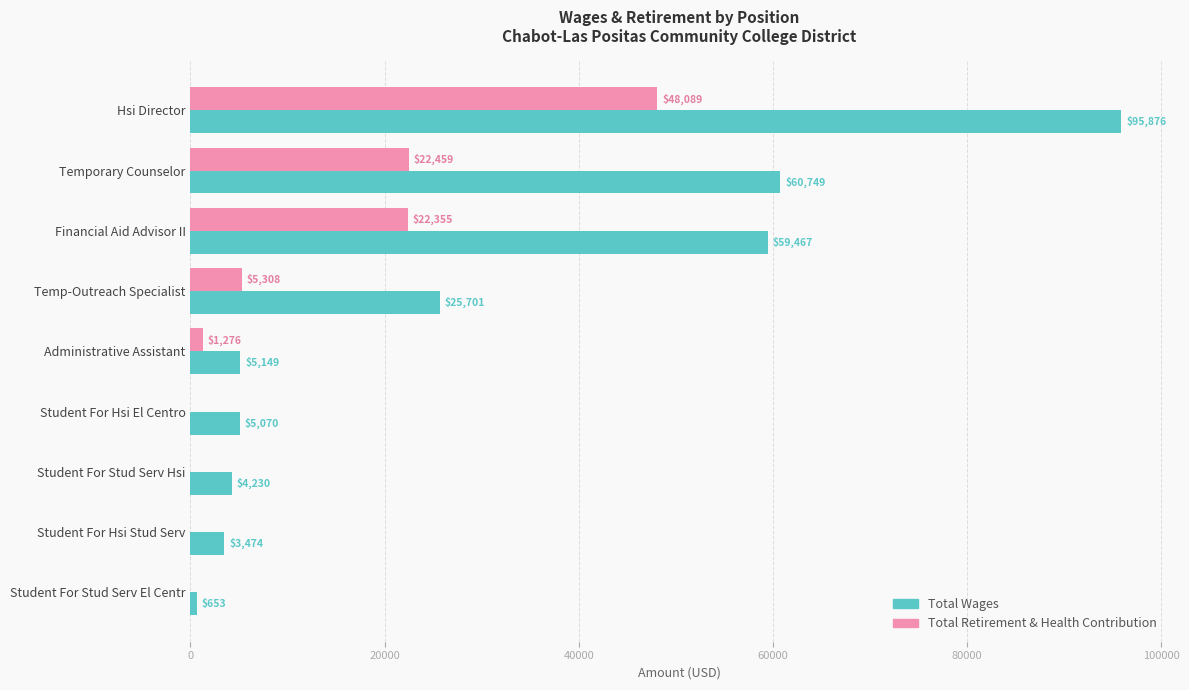

Count the number of data series in this chart.

2